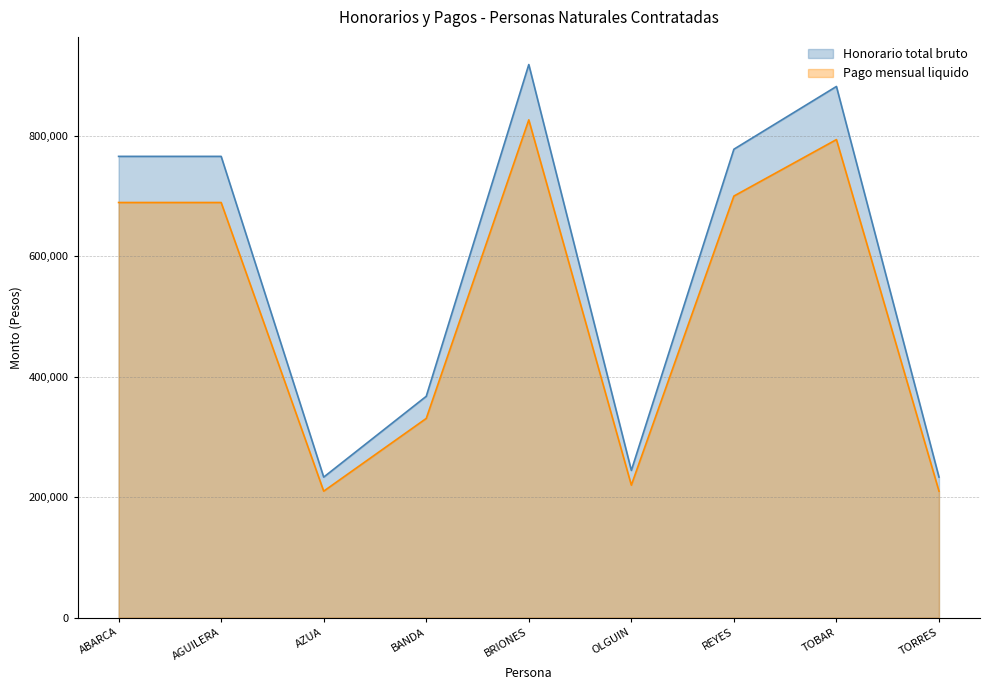

What is the approximate value of Pago mensual liquido at TORRES?

210000